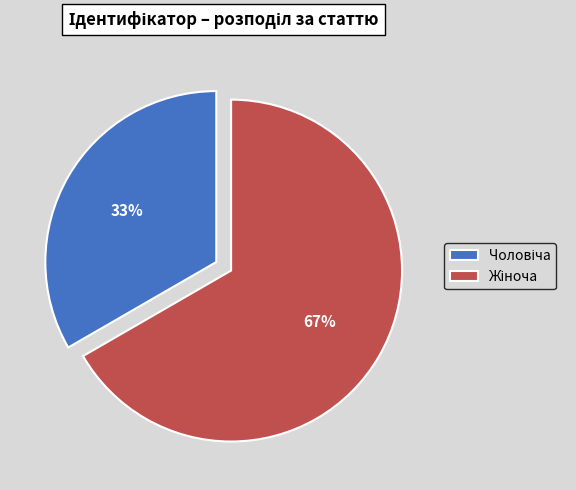

Is there a majority slice in this chart?

Yes